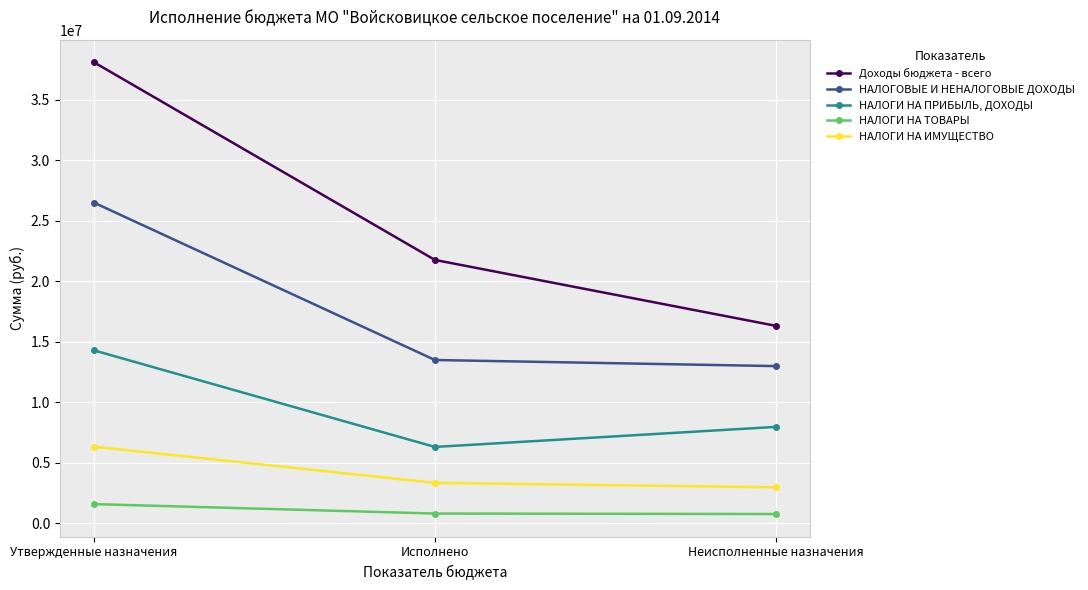

What is the total value across all series at Неисполненные назначения?

41066474.7